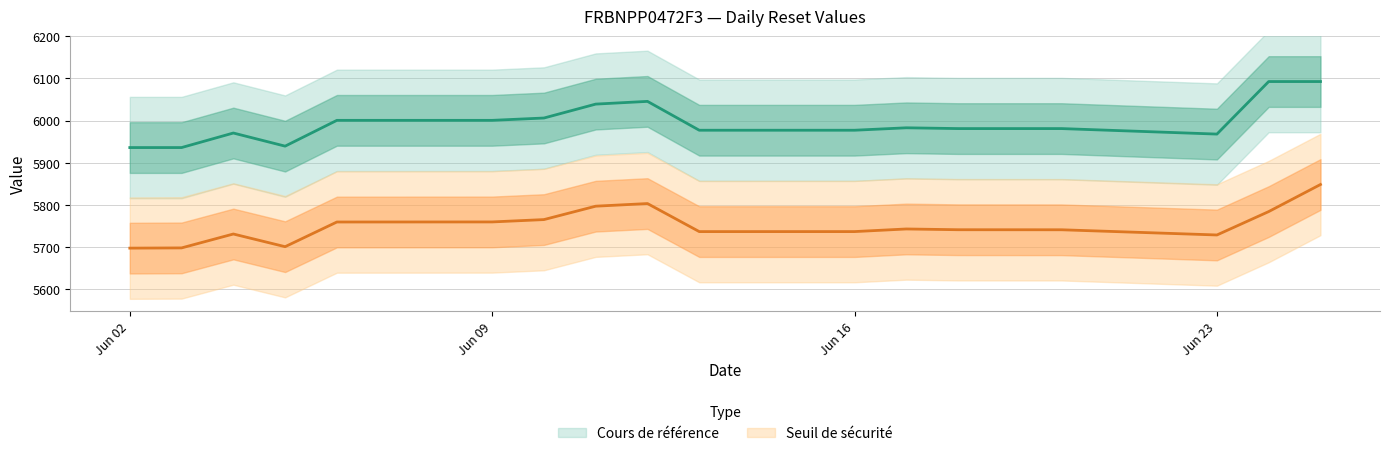

The Seuil de sécurité series shows 5759.9 at Jun 09. True or false?

True